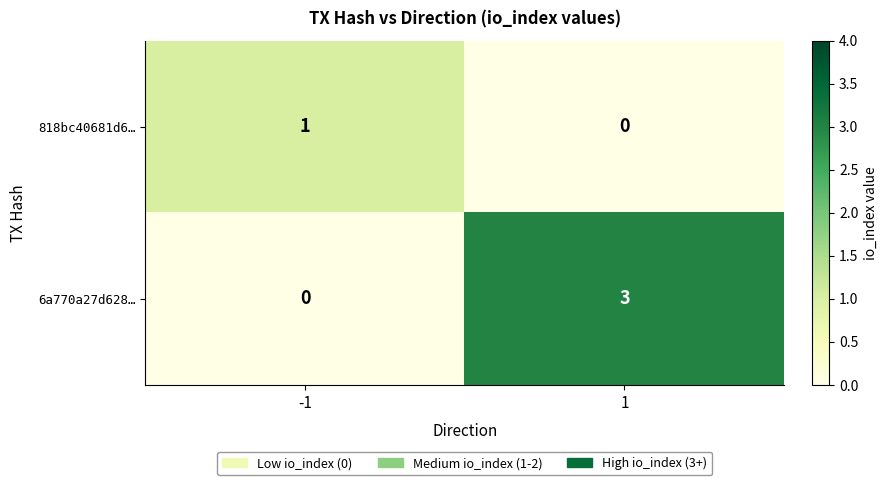

What is the difference between the maximum and minimum values in the 6a770a27d628… series?

3